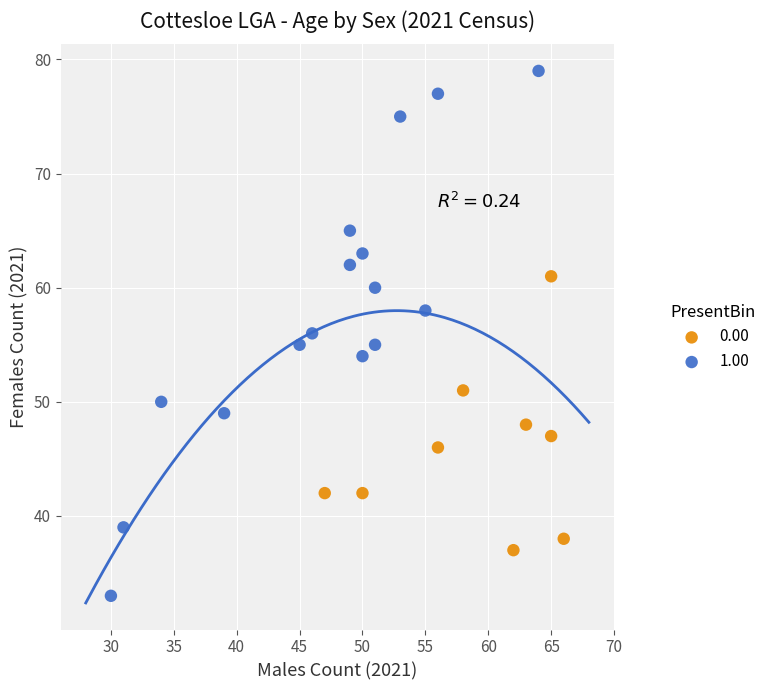

Which series reaches the minimum Y coordinate?

1.00